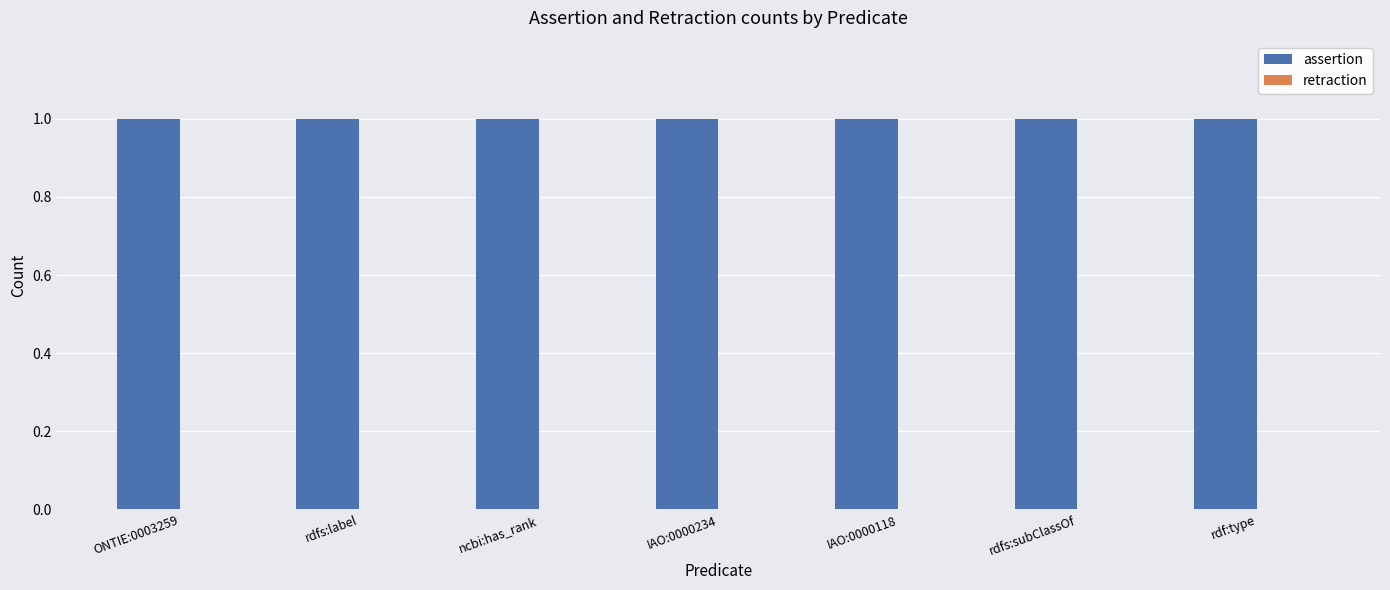

Reading right to left, list all the values displayed in this chart.

assertion: 1	1	1	1	1	1	1
retraction: 0	0	0	0	0	0	0